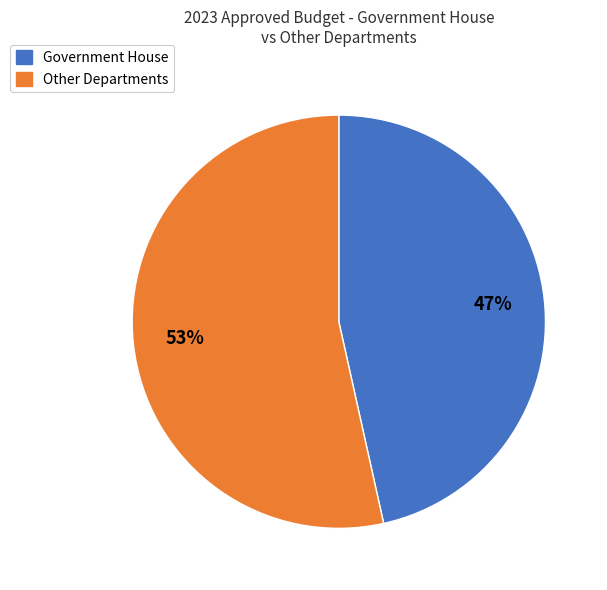

How many slices are in this pie chart?

2